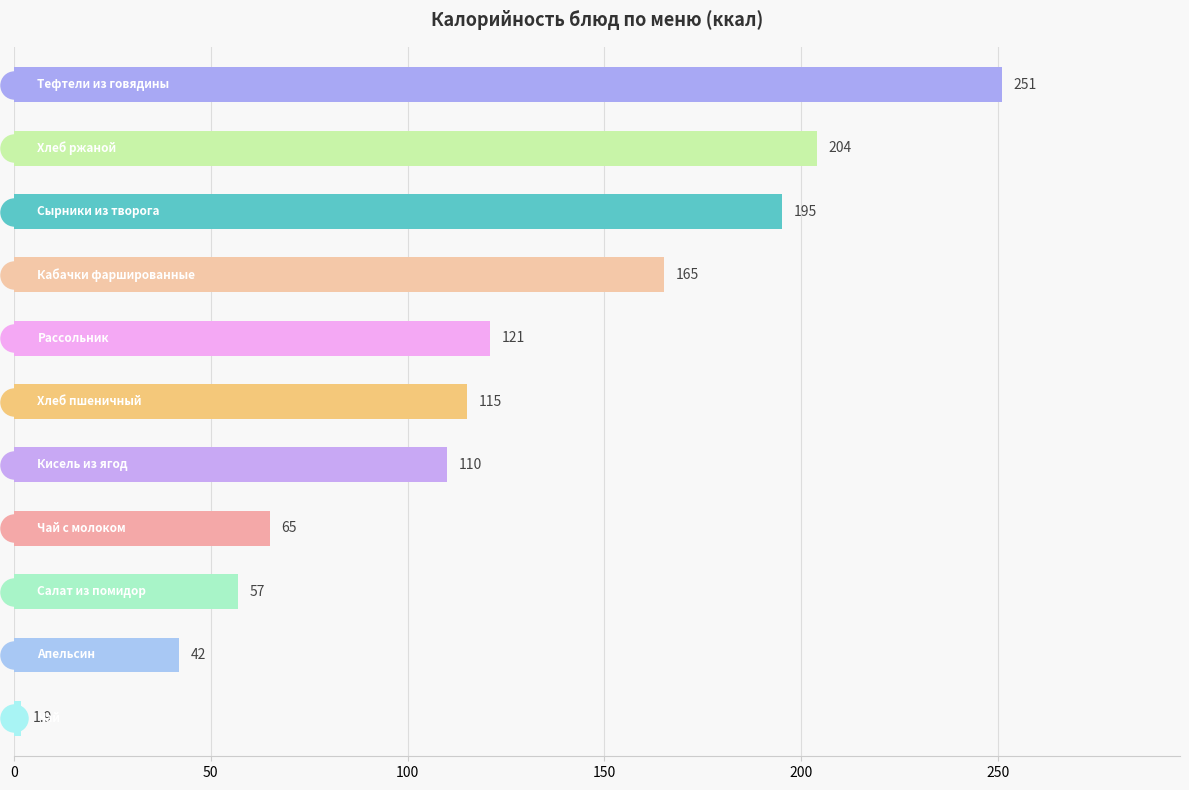

What is the ratio of the value at 8 to the value at 7?

0.9